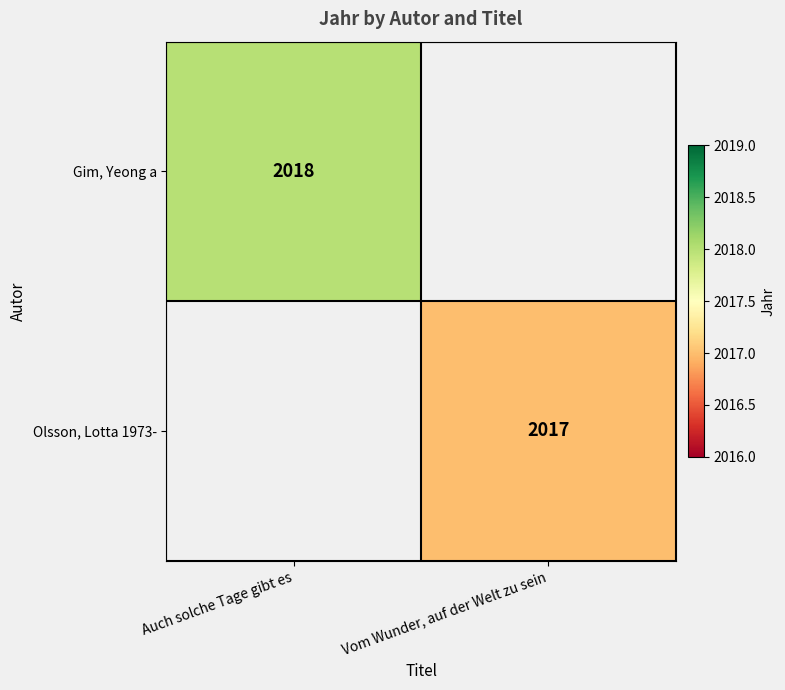

The value of Gim, Yeong a at Auch solche Tage gibt es is 2875. True or false?

False